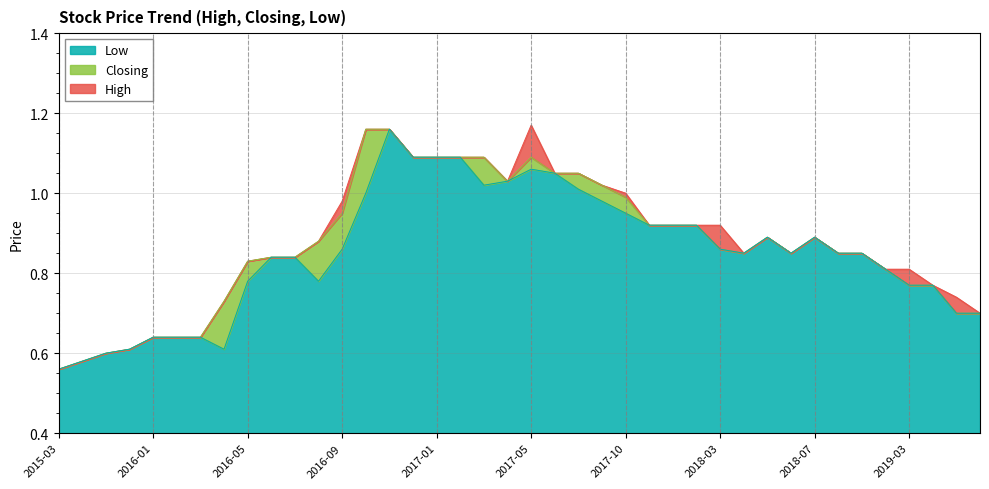

Count the number of data series in this chart.

3